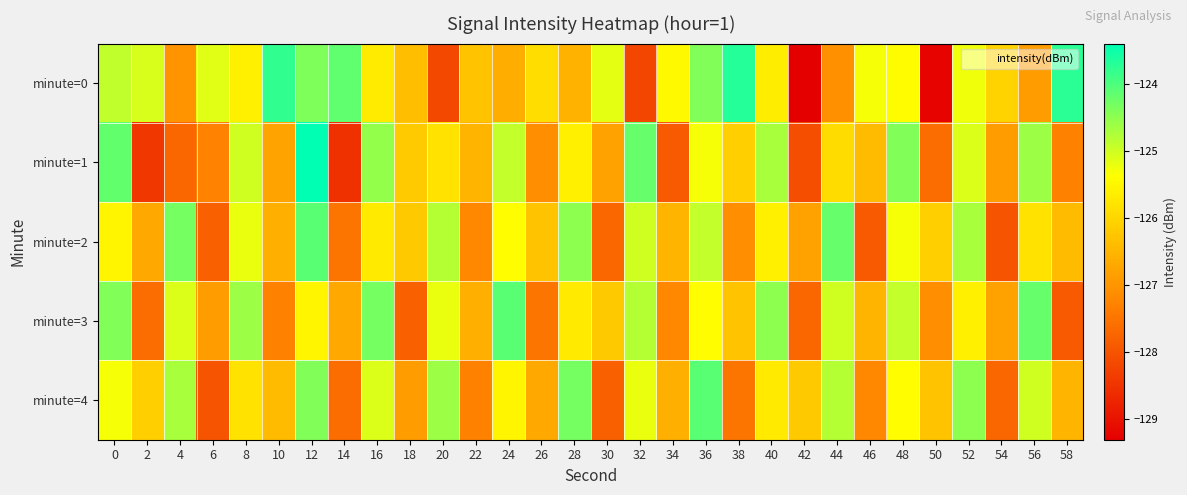

Count the number of data series in this chart.

5